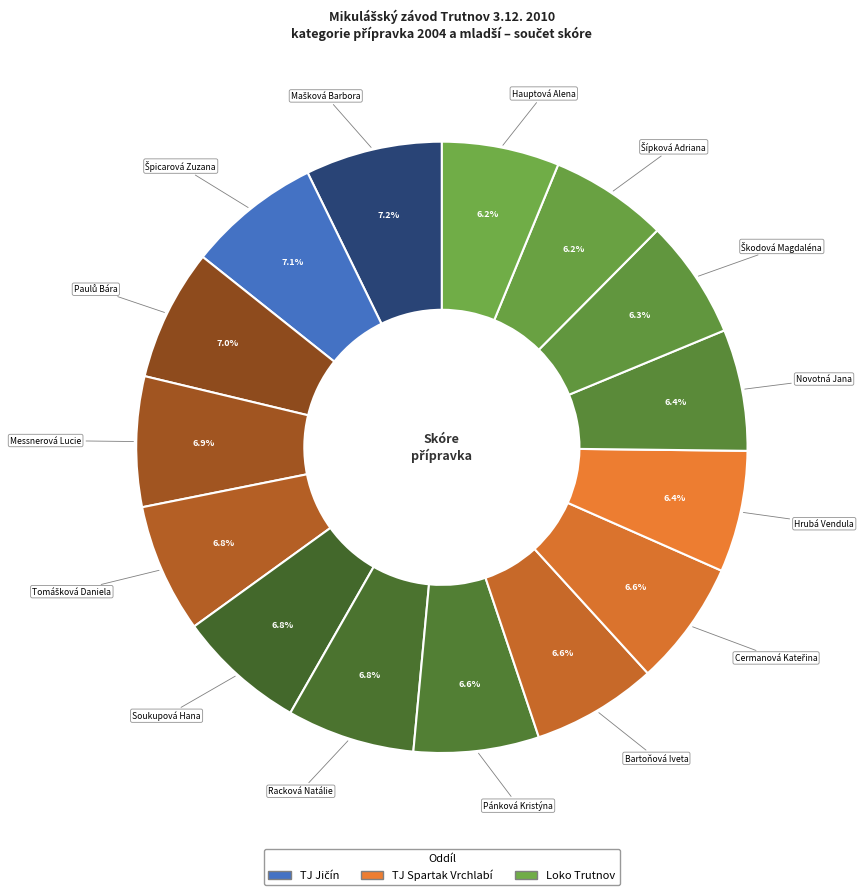

How much of the chart is everything except Hrubá Vendula?

93.6%